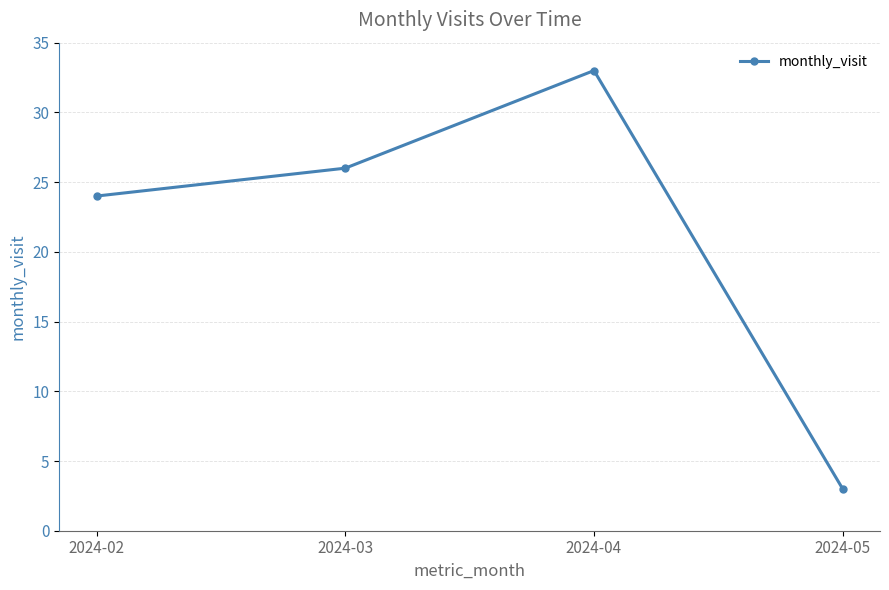

True or false: there are more than 1 points higher than both neighbors.

False